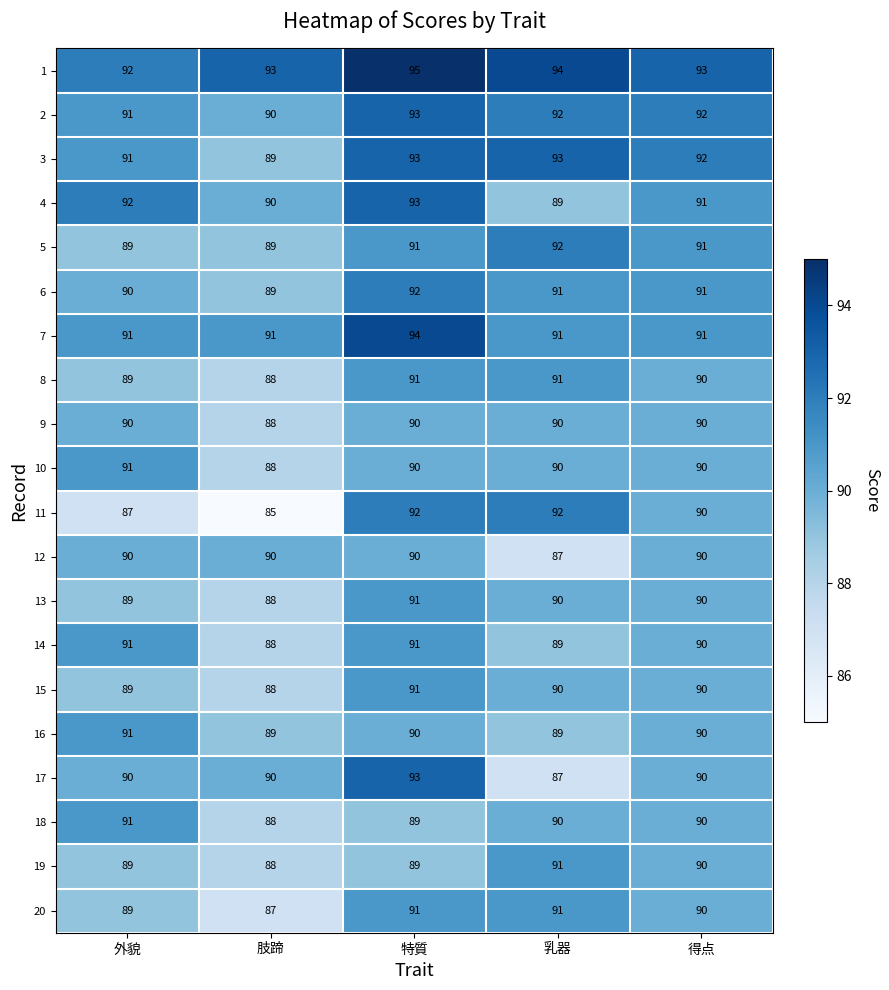

At which category is the sum across all series the highest?

特質